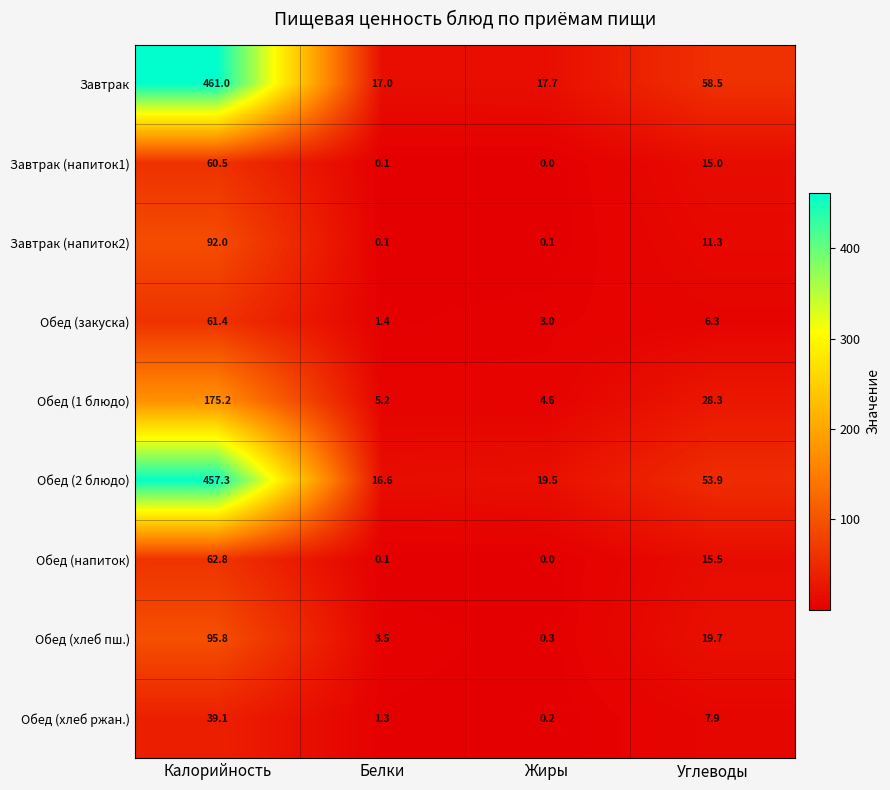

Which label corresponds to the smallest value in the chart?

Жиры